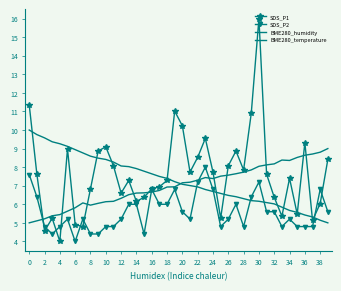

What is the lowest value of the BME280_temperature series?

5.0